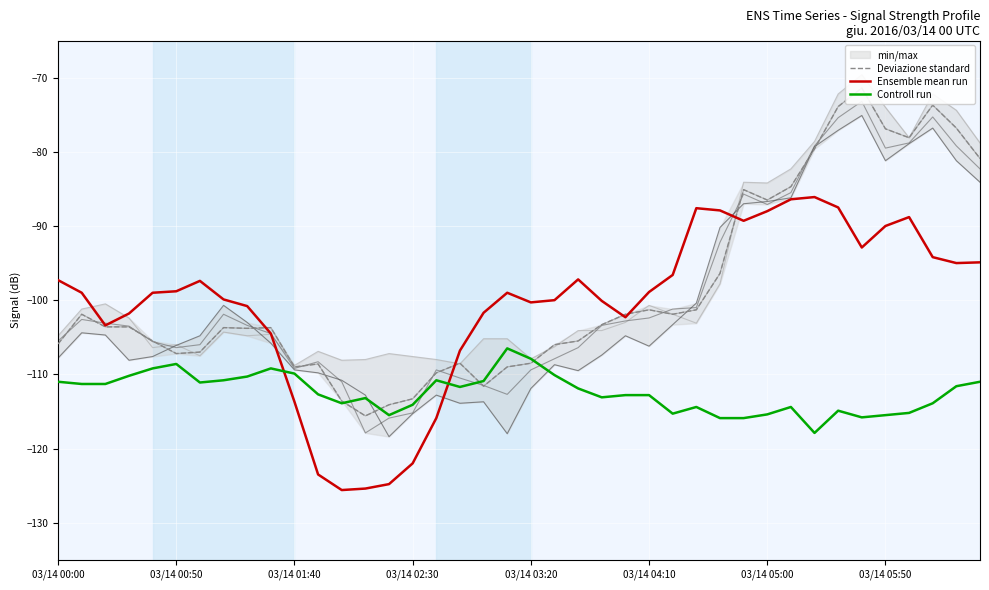

What is the maximum value for Controll run?

-106.5